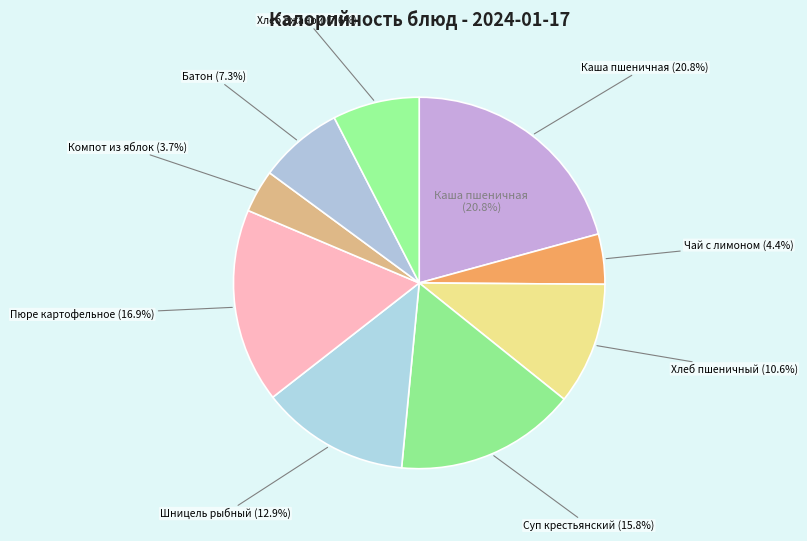

To the nearest percent, what is the combined percentage of Пюре картофельное and Шницель рыбный?

30%